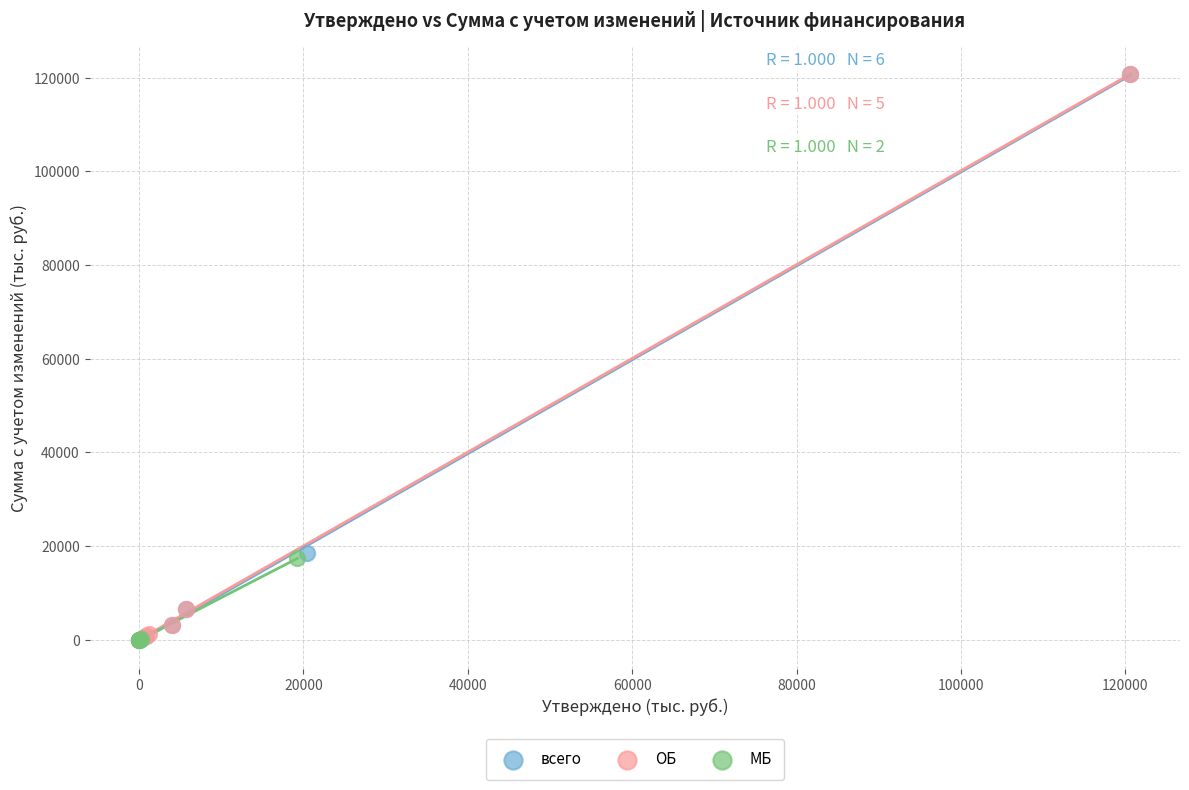

What are all the series names shown in the legend?

всего, ОБ, МБ